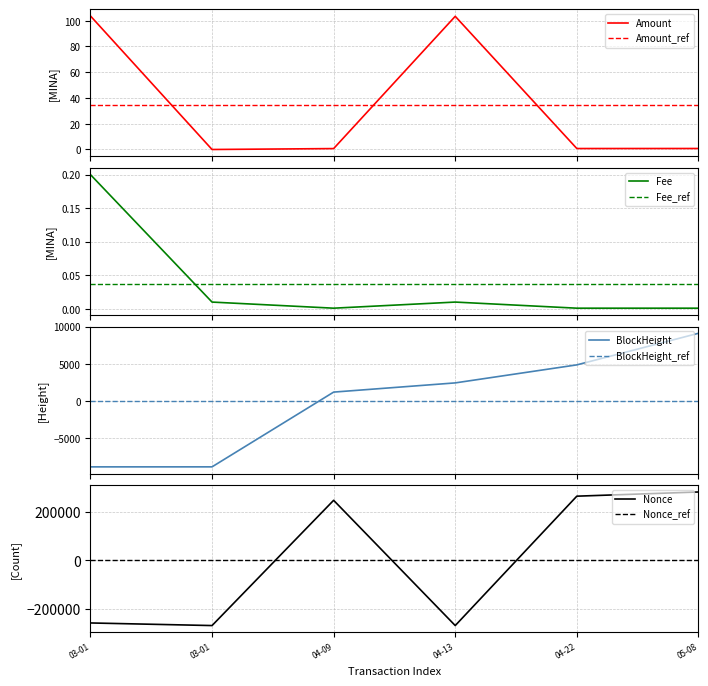

What is the highest value of the Amount series?

103.7